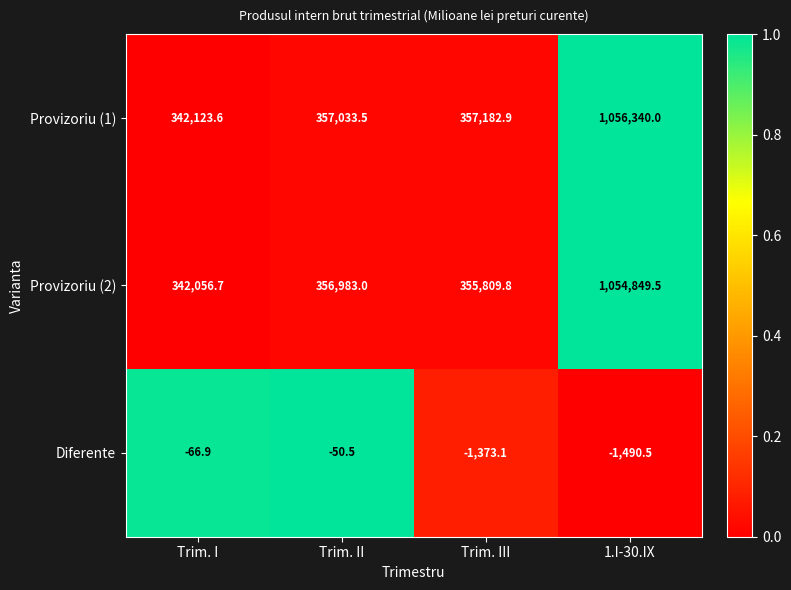

At how many categories does at least one series exceed 0?

4